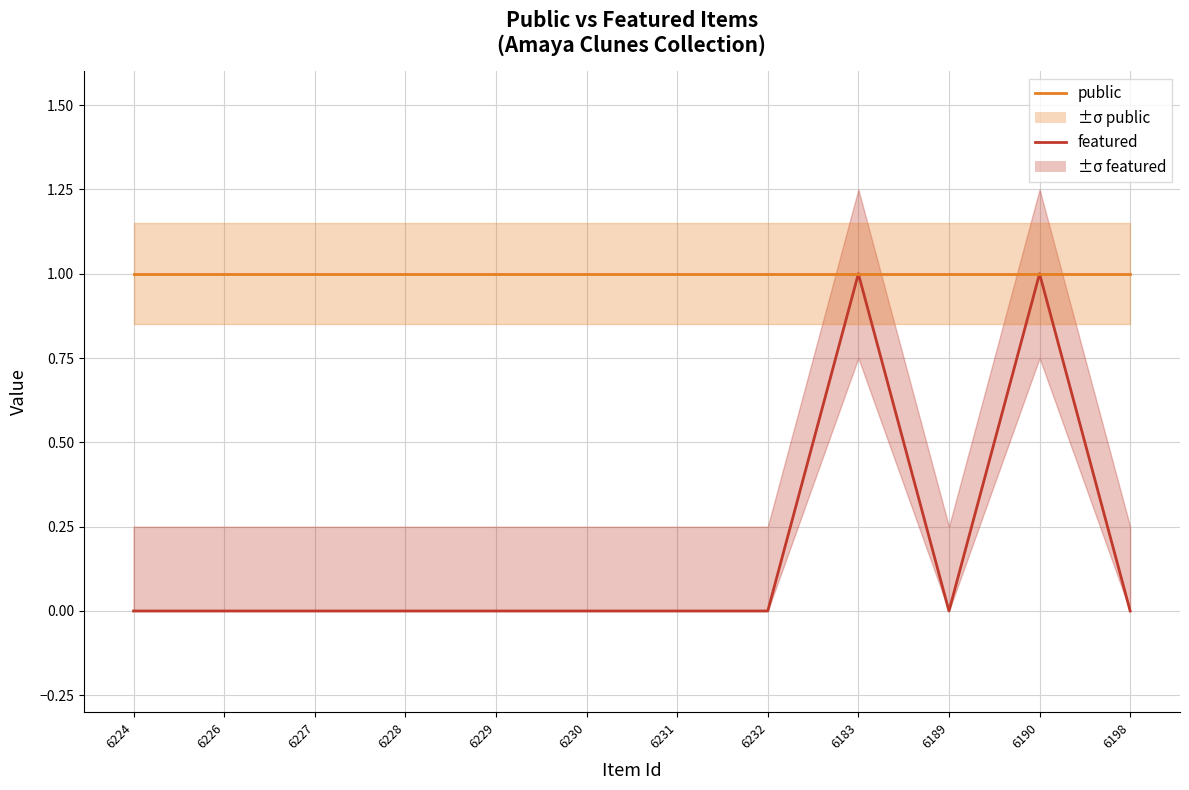

True or false: public and featured intersect in this chart.

False